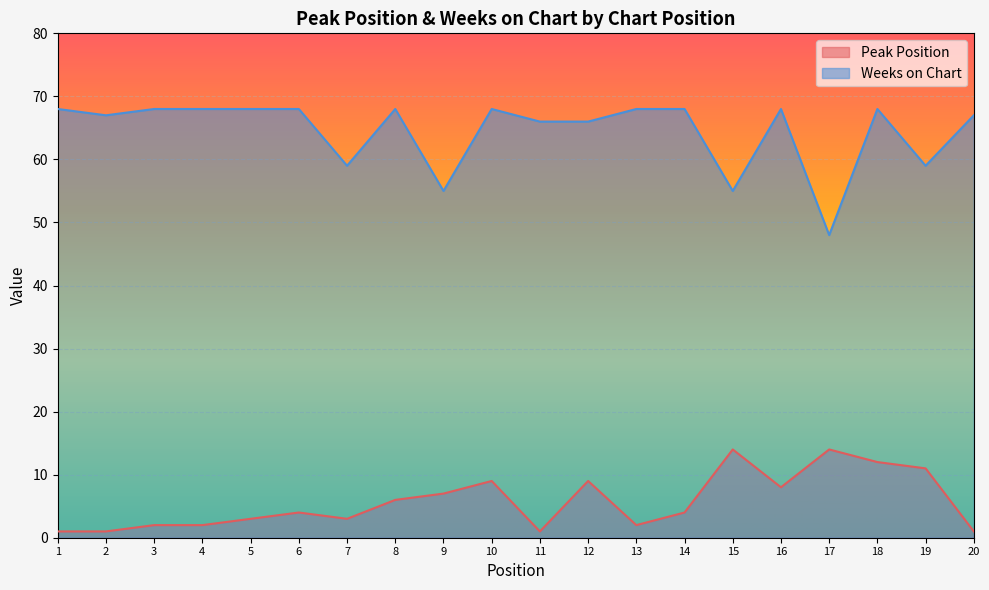

At which category does Weeks on Chart reach its first local valley?

2